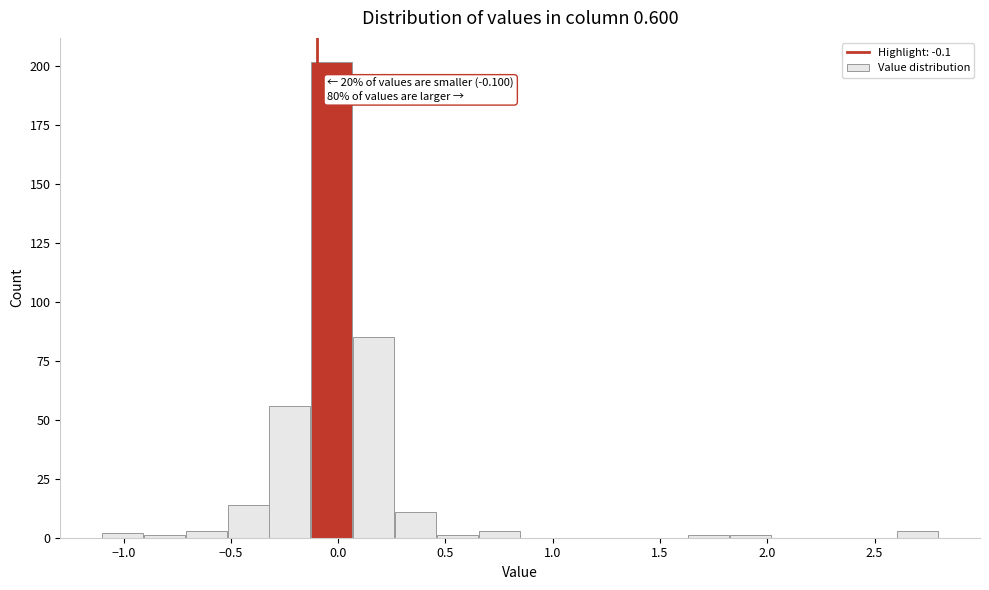

Around what value on the x-axis is the tallest bar? Give the approximate position of its centre, as read against the axis.

-0.05